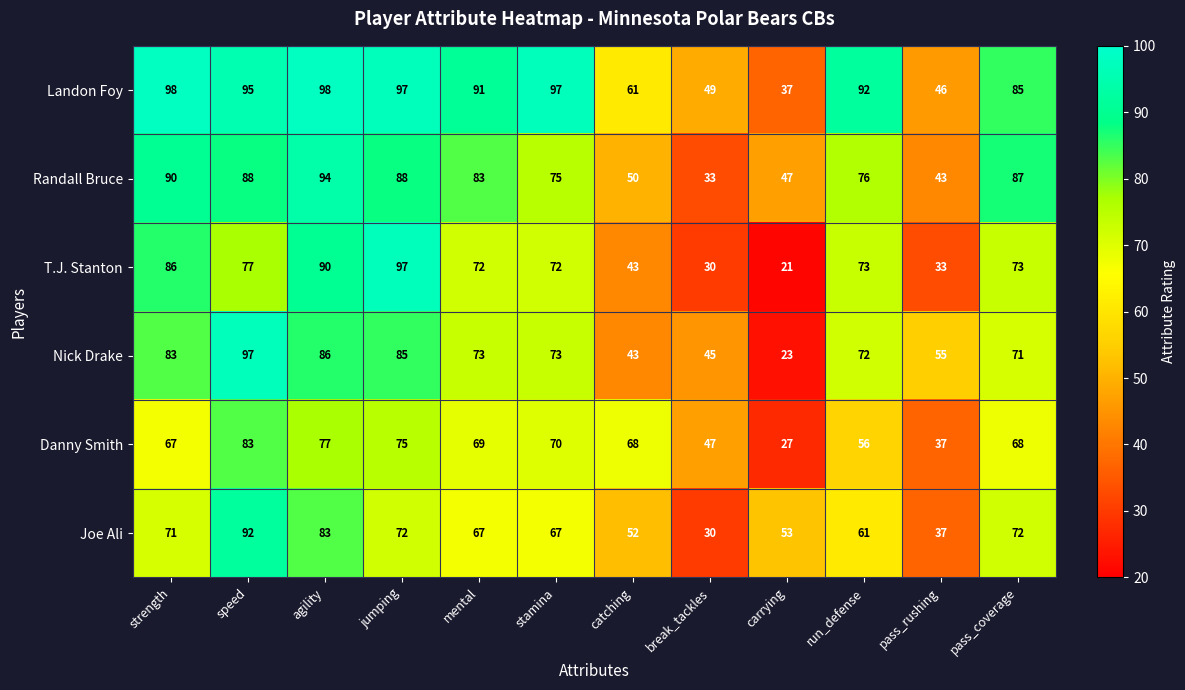

True or false: Nick Drake has a value of 99 at pass_rushing.

False